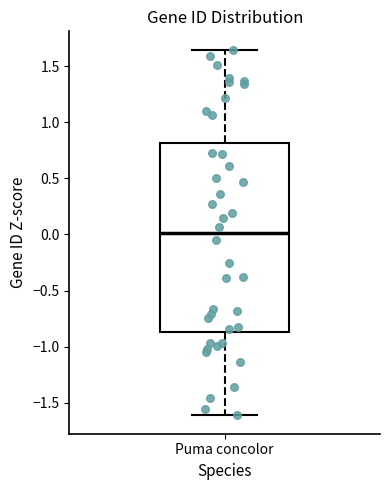

Where is the lower edge of the box for Puma concolor on the y-axis? The values are not printed on the chart, so give them approximately, as read against the axis.

-0.85